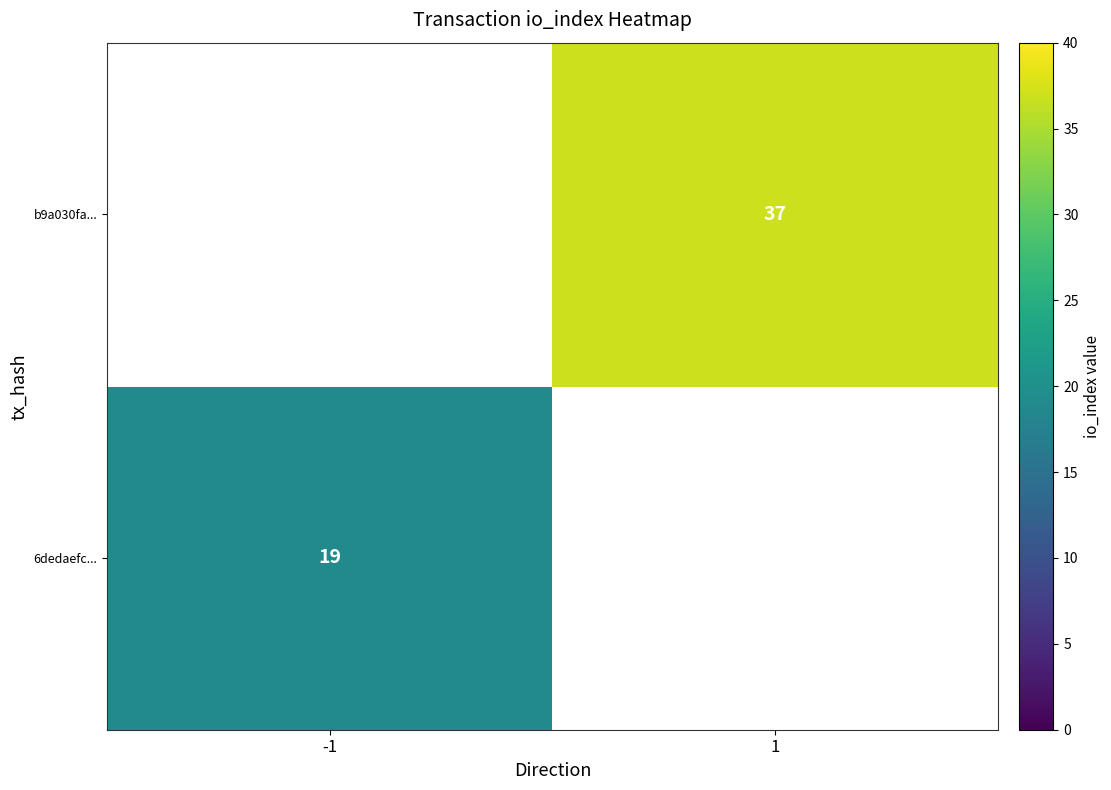

The b9a030fa... series shows 61 at 1. True or false?

False